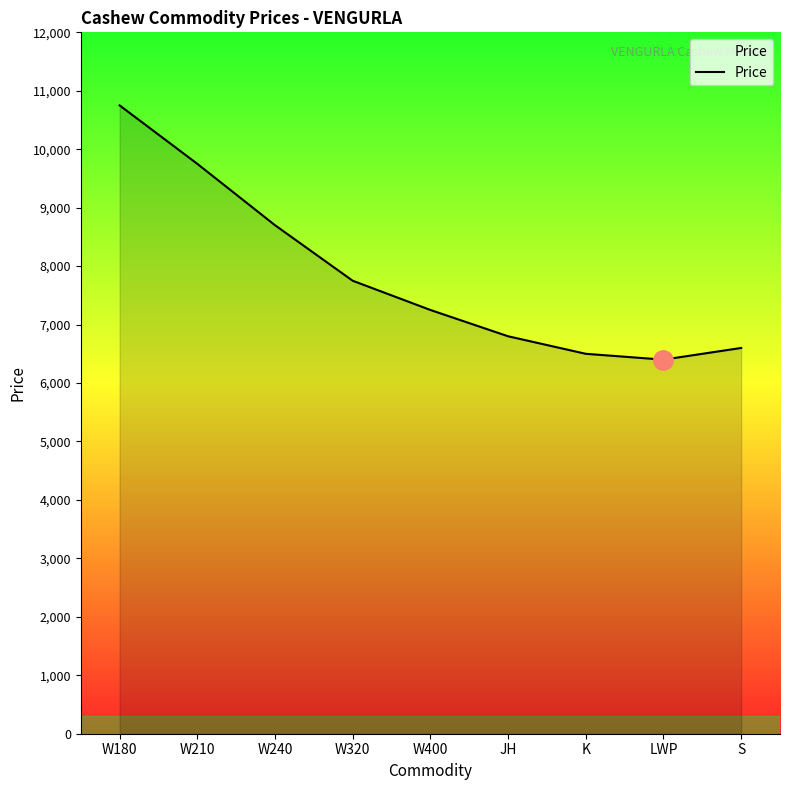

Which has a higher value, W240 or LWP?

W240